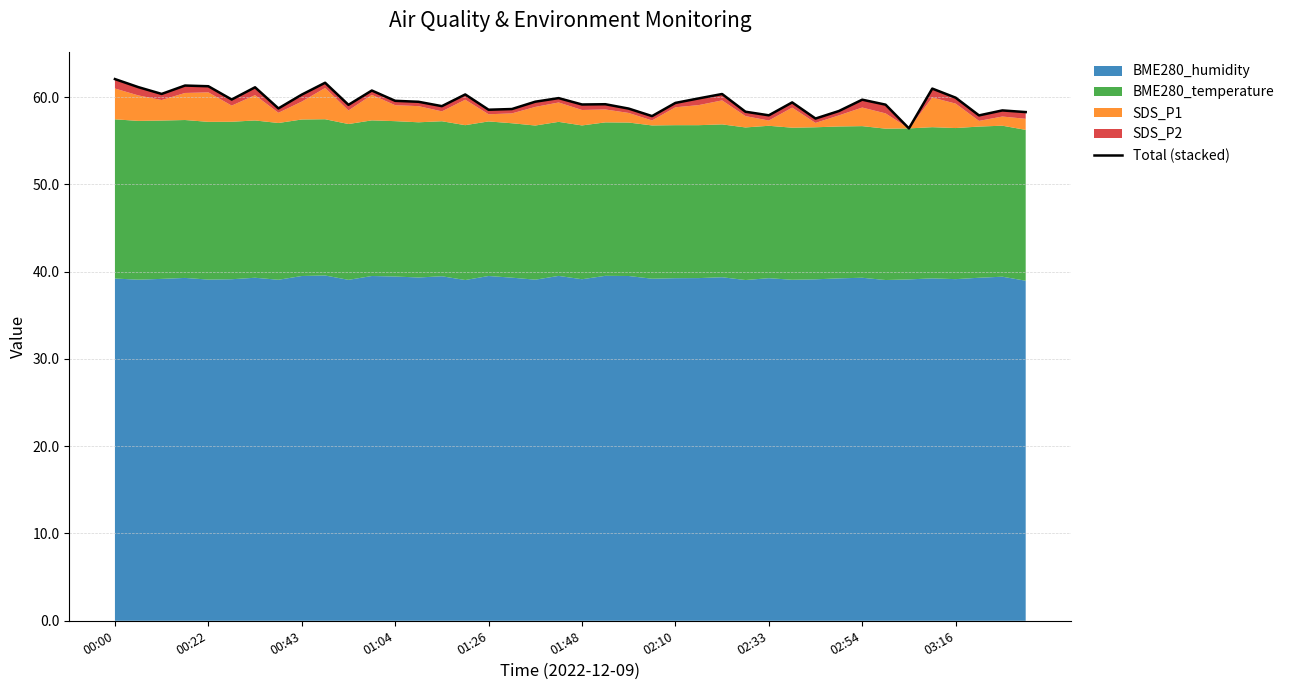

Reading left to right, list all the values displayed in this chart.

62.1	61.1	60.4	61.3	61.2	59.7	61.1	58.7	60.3	61.6	59.1	60.8	59.6	59.5	59.0	60.3	58.6	58.6	59.5	59.9	59.2	59.2	58.7	57.8	59.3	59.9	60.4	58.3	57.9	59.4	57.5	58.4	59.7	59.1	56.4	61.0	59.9	57.9	58.5	58.3